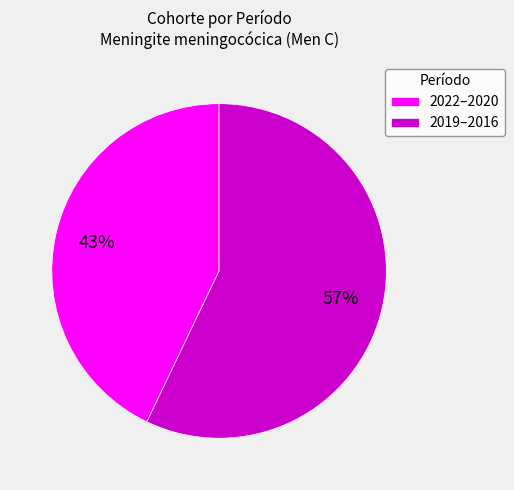

What is the smallest slice in the pie chart?

2022–2020